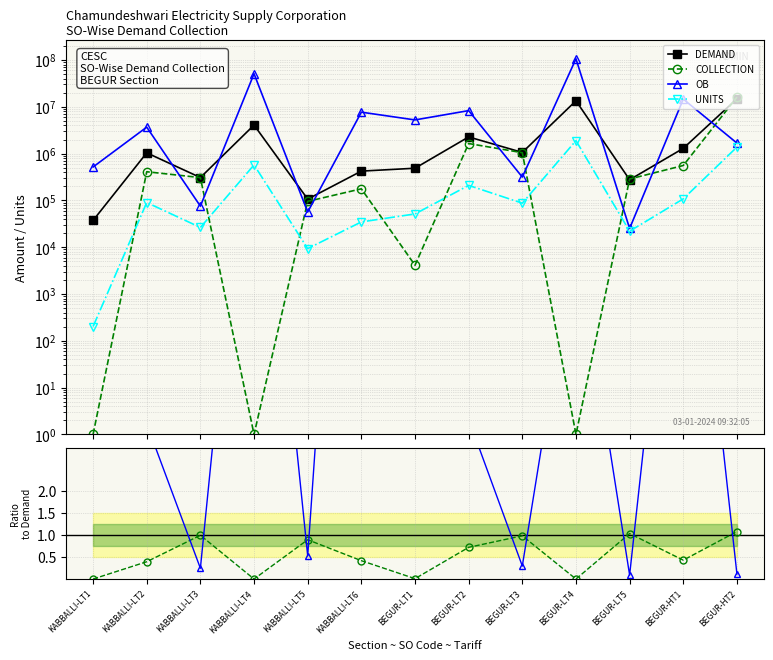

The value of OB/Demand at BEGUR-HT1 is 11.3. True or false?

True